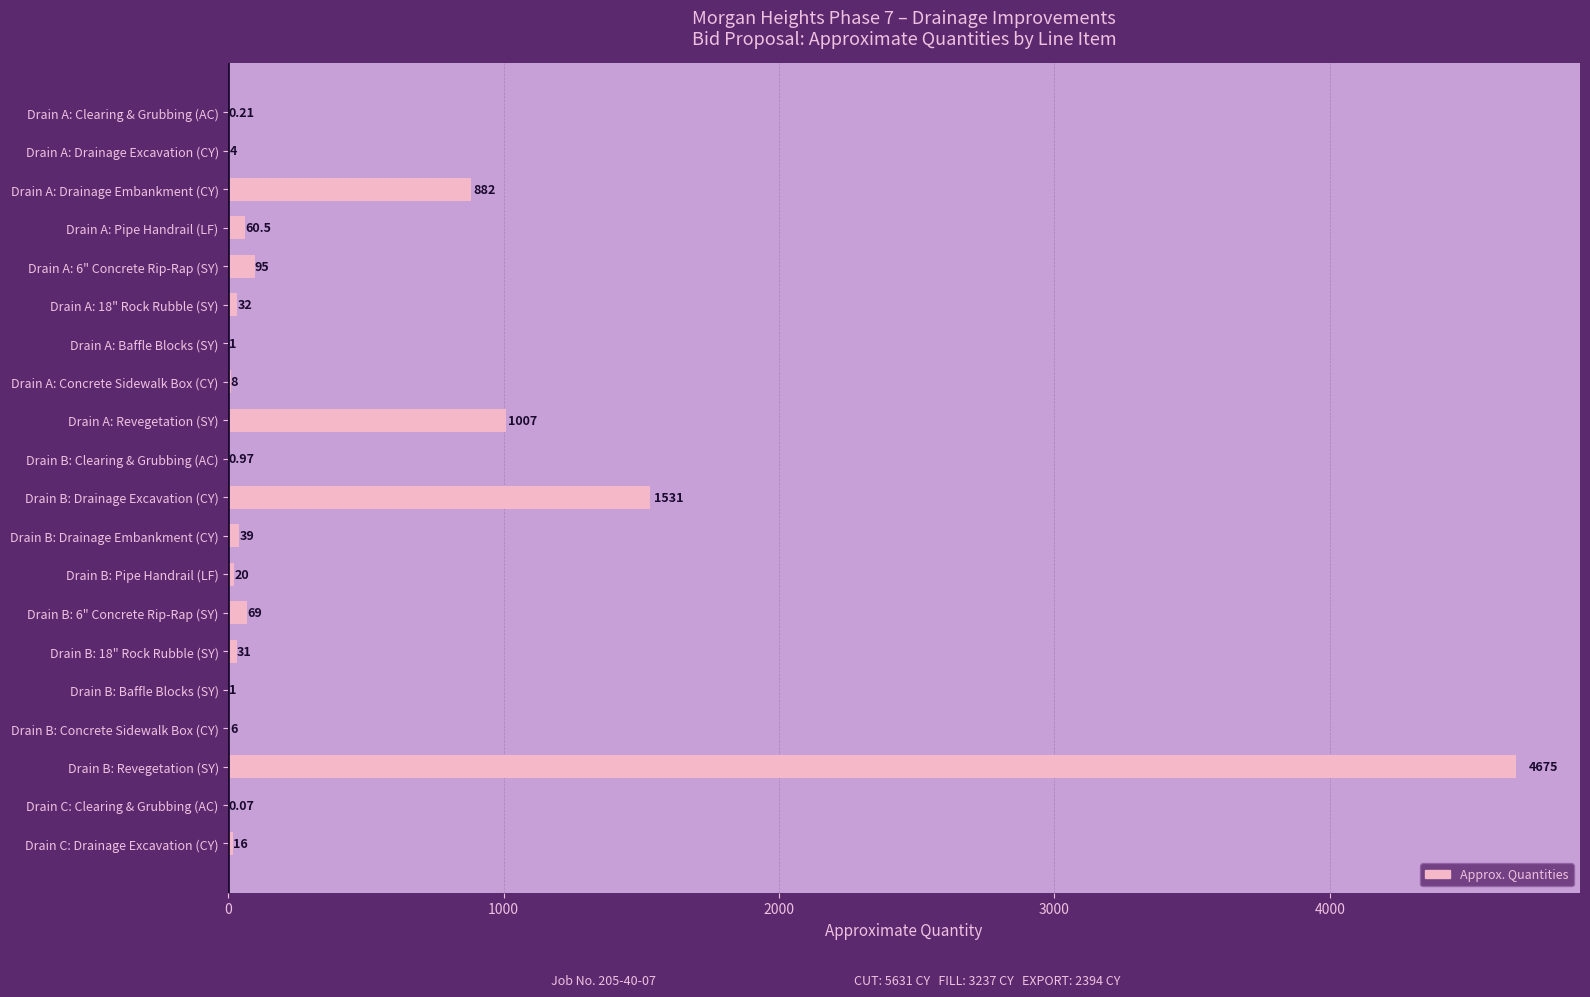

How many series are shown in this chart?

1